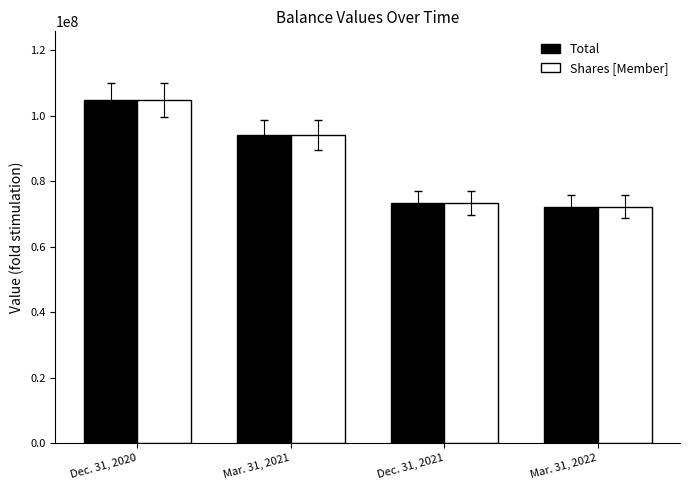

Reading left to right, list all the values displayed in this chart.

Total: Dec. 31, 2020=104800011	Mar. 31, 2021=94118345	Dec. 31, 2021=73226829	Mar. 31, 2022=72210911
Shares [Member]: Dec. 31, 2020=104797805	Mar. 31, 2021=94116364	Dec. 31, 2021=73224737	Mar. 31, 2022=72208689